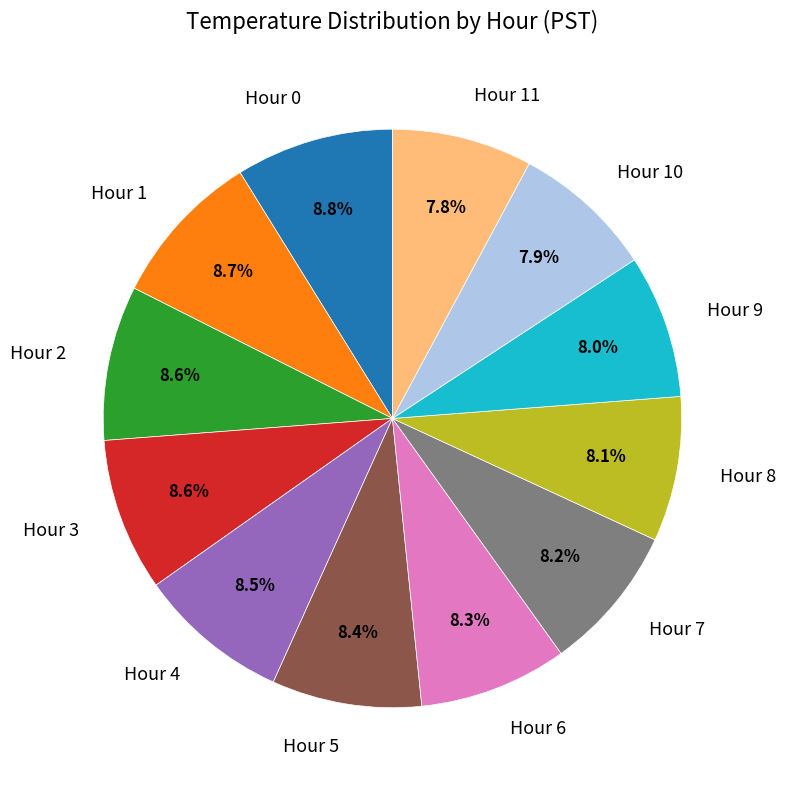

What is the total percentage of Hour 11 and Hour 5?

16.2%